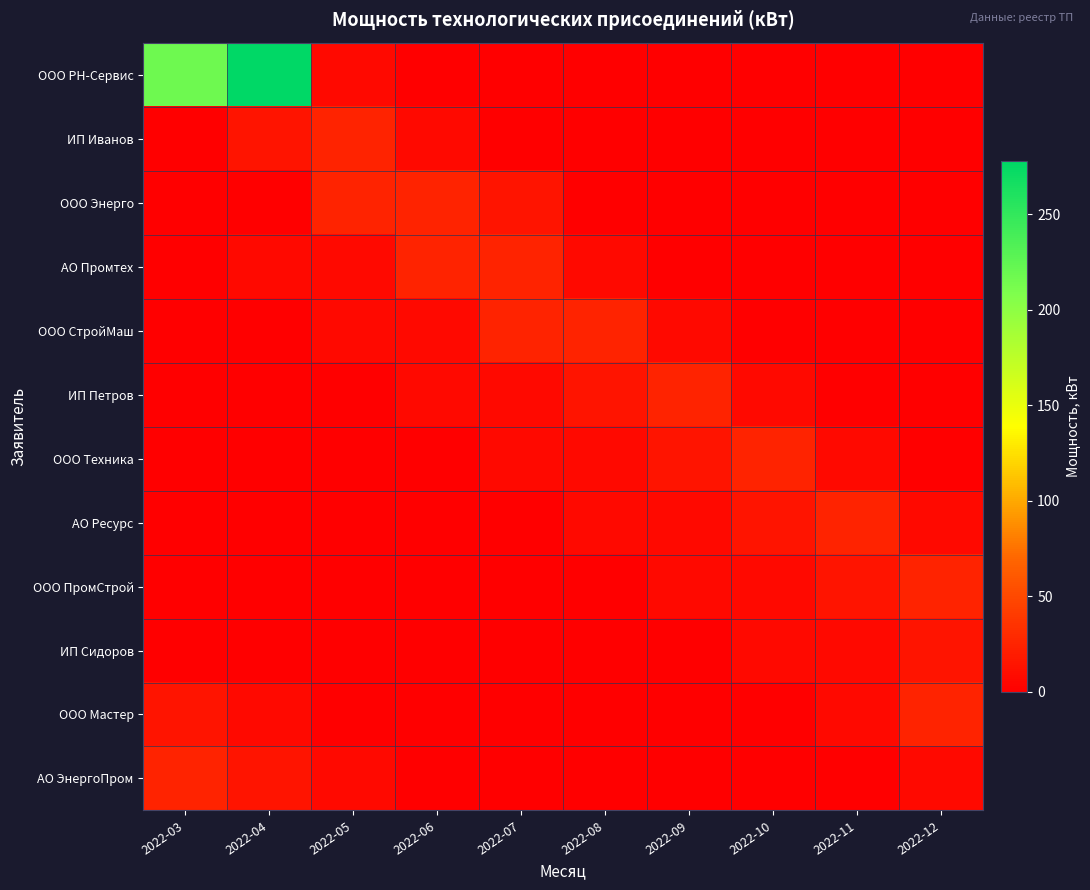

Between 2022-06 and 2022-09, which series saw the biggest shift?

ООО Энерго